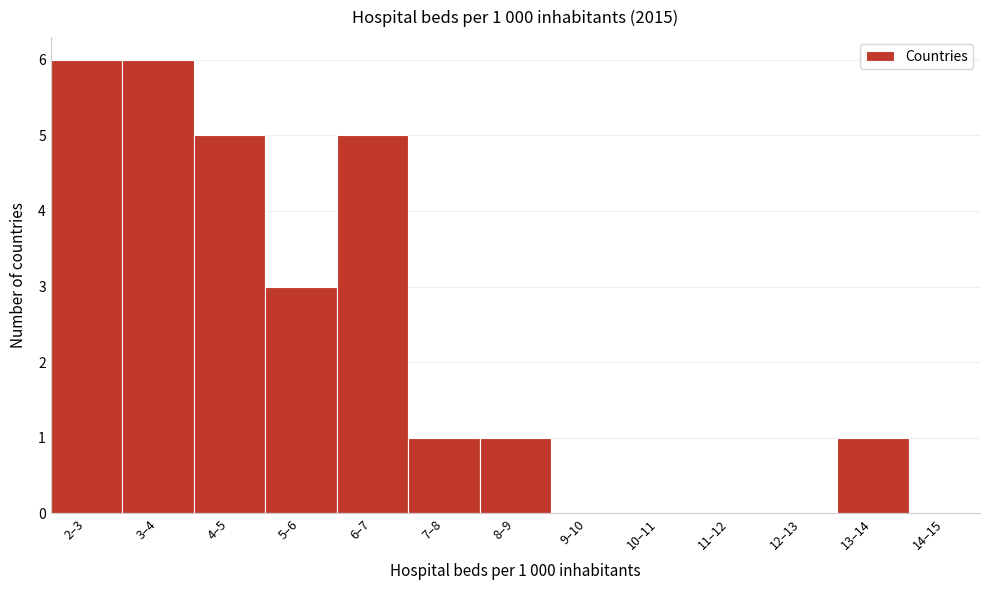

Reading left to right, transcribe all the data shown in this chart.

2–3=6	3–4=6	4–5=5	5–6=3	6–7=5	7–8=1	8–9=1	9–10=0	10–11=0	11–12=0	12–13=0	13–14=1	14–15=0